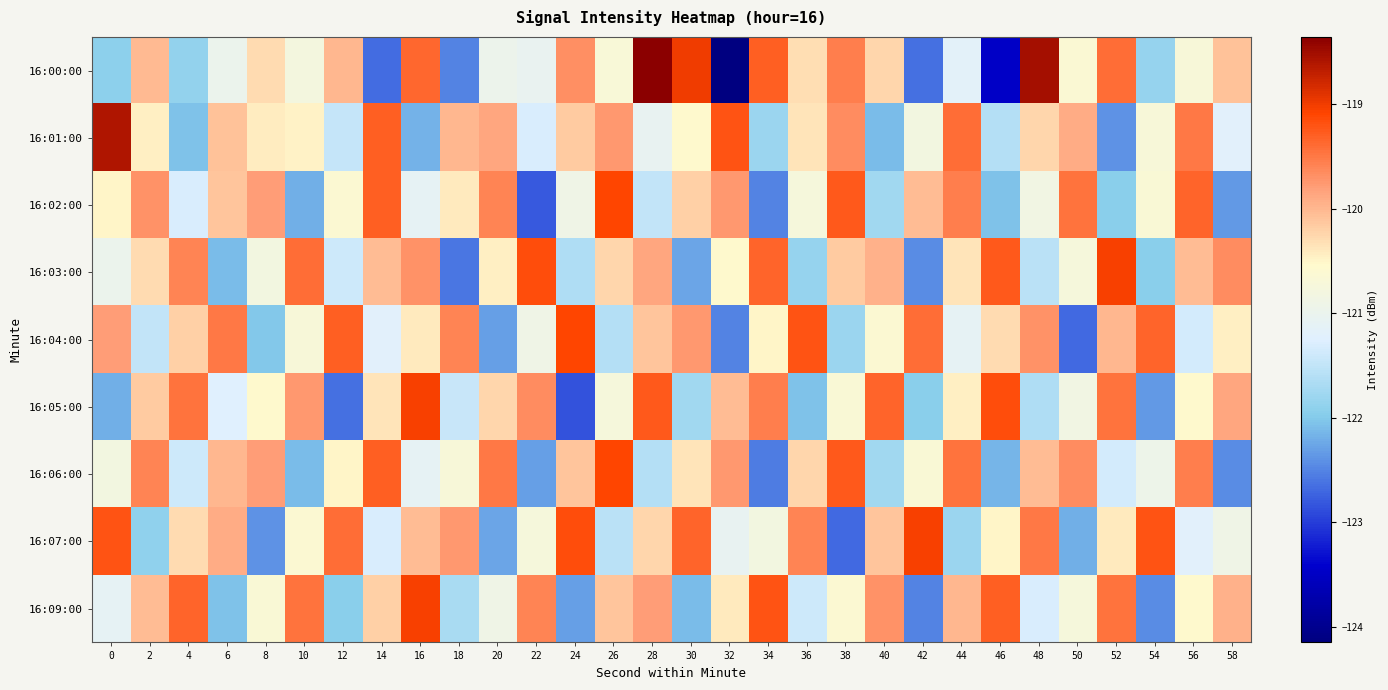

Which series has the widest spread of values?

16:00:00